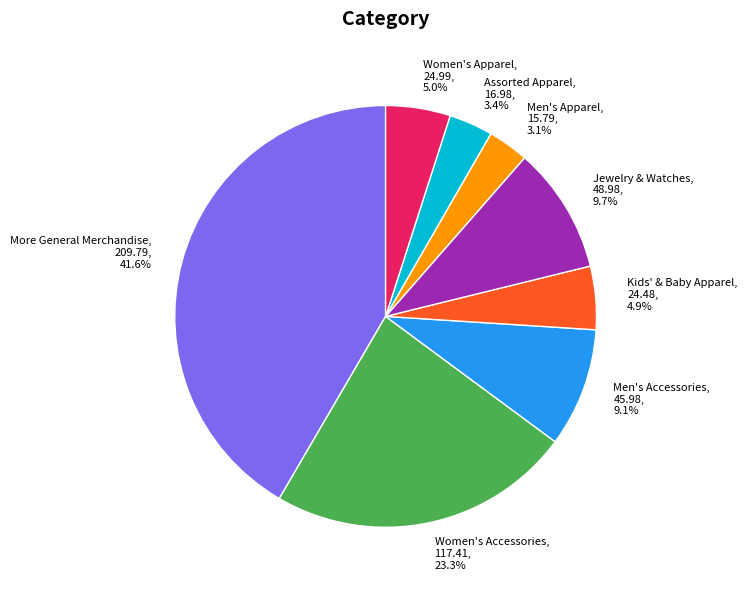

What is the ratio of the value at Kids' & Baby Apparel, 24.48, 4.9% to the value at Men's Apparel, 15.79, 3.1%?

1.6